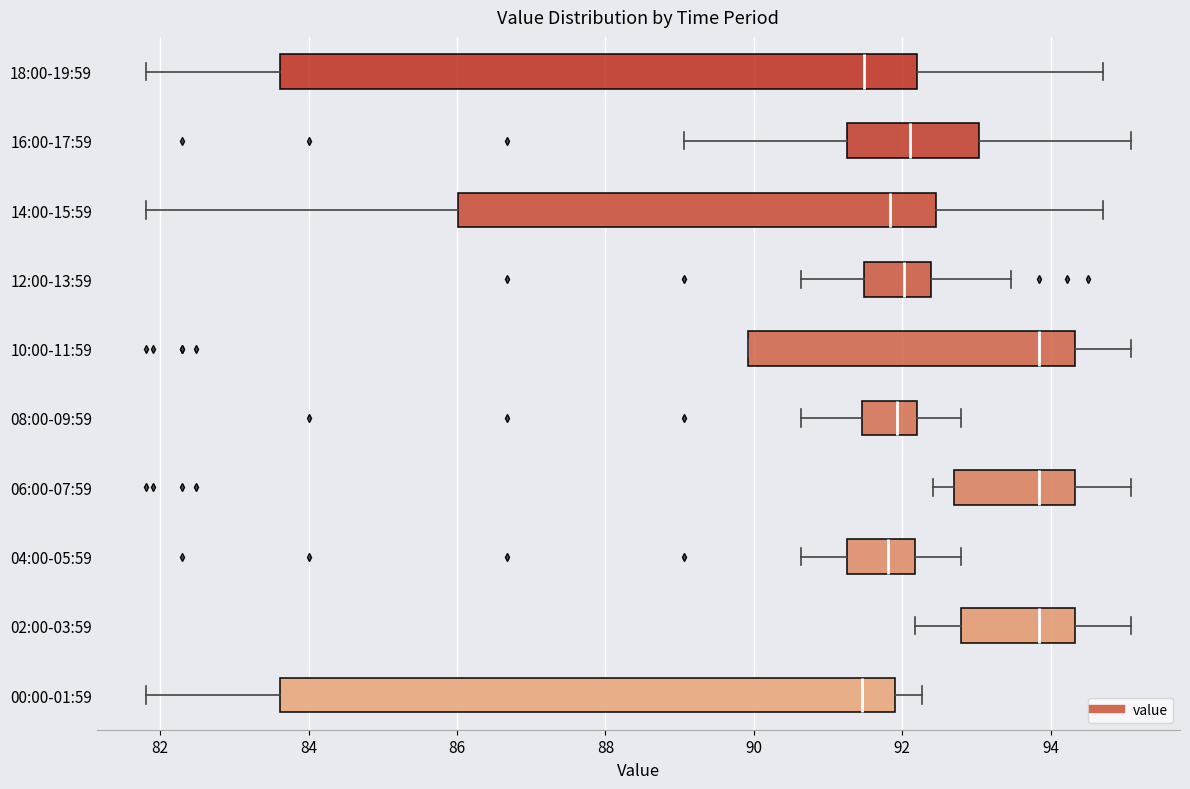

Reading bottom to top, read every box against the x-axis: the position of its median line, the range the box covers, and the ends of its whiskers. The values are not printed on the chart, so give them approximately, as read against the axis.

00:00-01:59: median 91.4, box 83.6 to 92.0, whiskers 81.8 to 92.2
02:00-03:59: median 93.8, box 92.8 to 94.4, whiskers 92.2 to 95.0
04:00-05:59: median 91.8, box 91.2 to 92.2, whiskers 90.6 to 92.8
06:00-07:59: median 93.8, box 92.6 to 94.4, whiskers 92.4 to 95.0
08:00-09:59: median 92.0, box 91.4 to 92.2, whiskers 90.6 to 92.8
10:00-11:59: median 93.8, box 90.0 to 94.4, whiskers 90.0 to 95.0
12:00-13:59: median 92.0, box 91.4 to 92.4, whiskers 90.6 to 93.4
14:00-15:59: median 91.8, box 86.0 to 92.4, whiskers 81.8 to 94.8
16:00-17:59: median 92.2, box 91.2 to 93.0, whiskers 89.0 to 95.0
18:00-19:59: median 91.4, box 83.6 to 92.2, whiskers 81.8 to 94.8